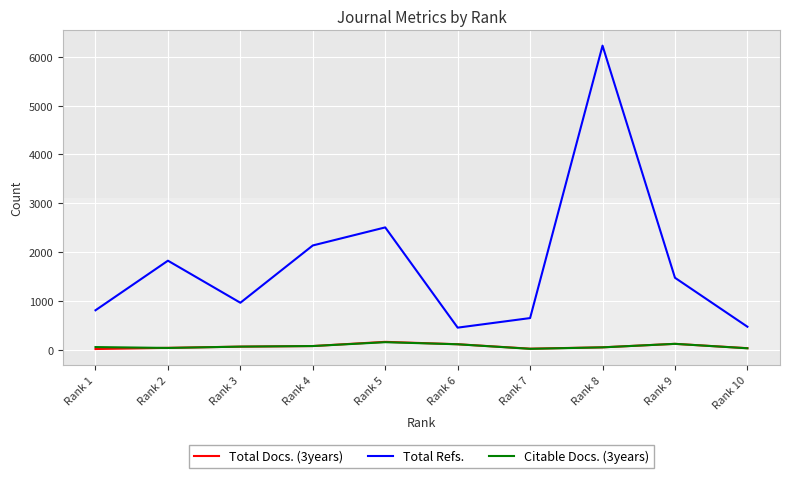

Where is Total Refs. nearest to the value 3341?

Rank 5